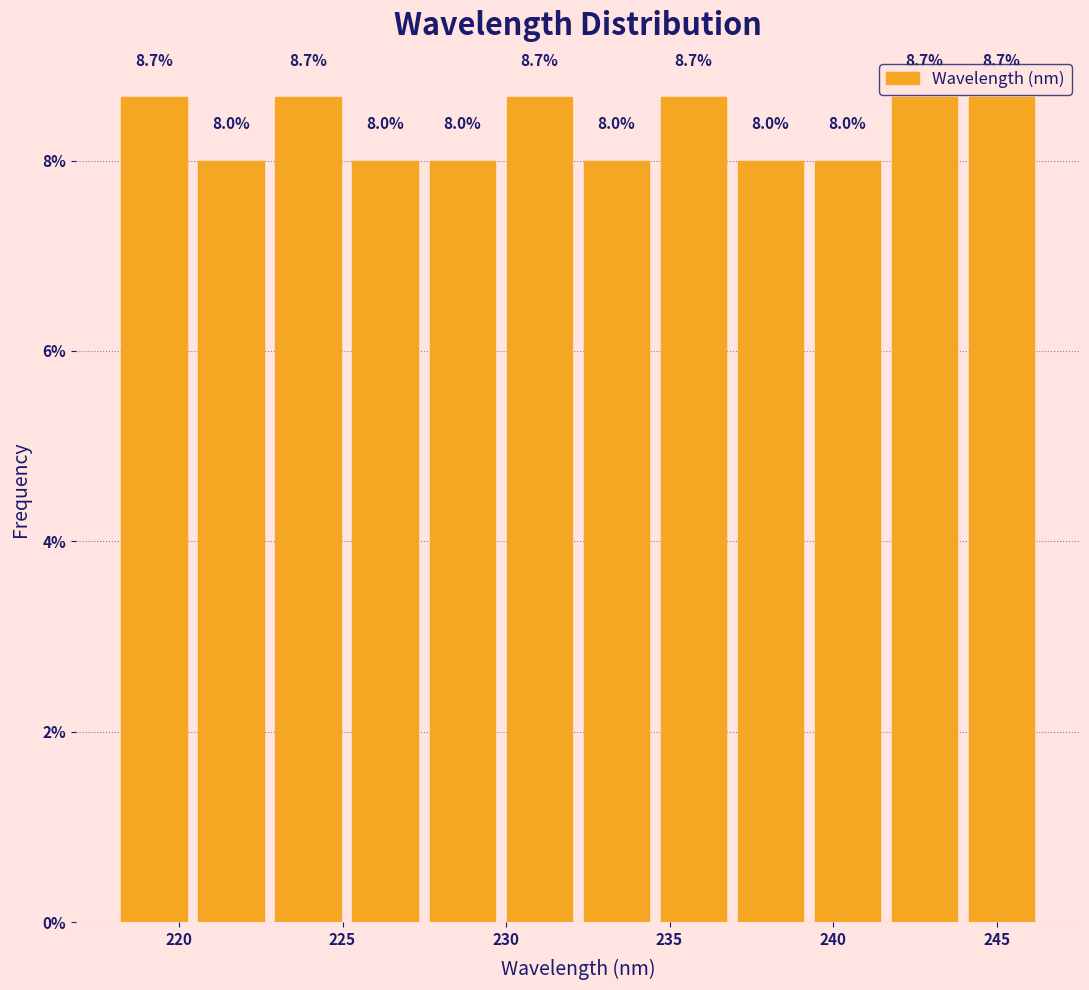

Reading left to right, transcribe this chart: for each bar, give the range it covers on the x-axis and its height. The bar edges are not printed on the chart, so give them approximately, as read against the axis.

218.0 to 220.5: 8.7
220.5 to 223.0: 8.0
223.0 to 225.0: 8.7
225.0 to 227.5: 8.0
227.5 to 230.0: 8.0
230.0 to 232.0: 8.7
232.0 to 234.5: 8.0
234.5 to 237.0: 8.7
237.0 to 239.5: 8.0
239.5 to 241.5: 8.0
241.5 to 244.0: 8.7
244.0 to 246.5: 8.7